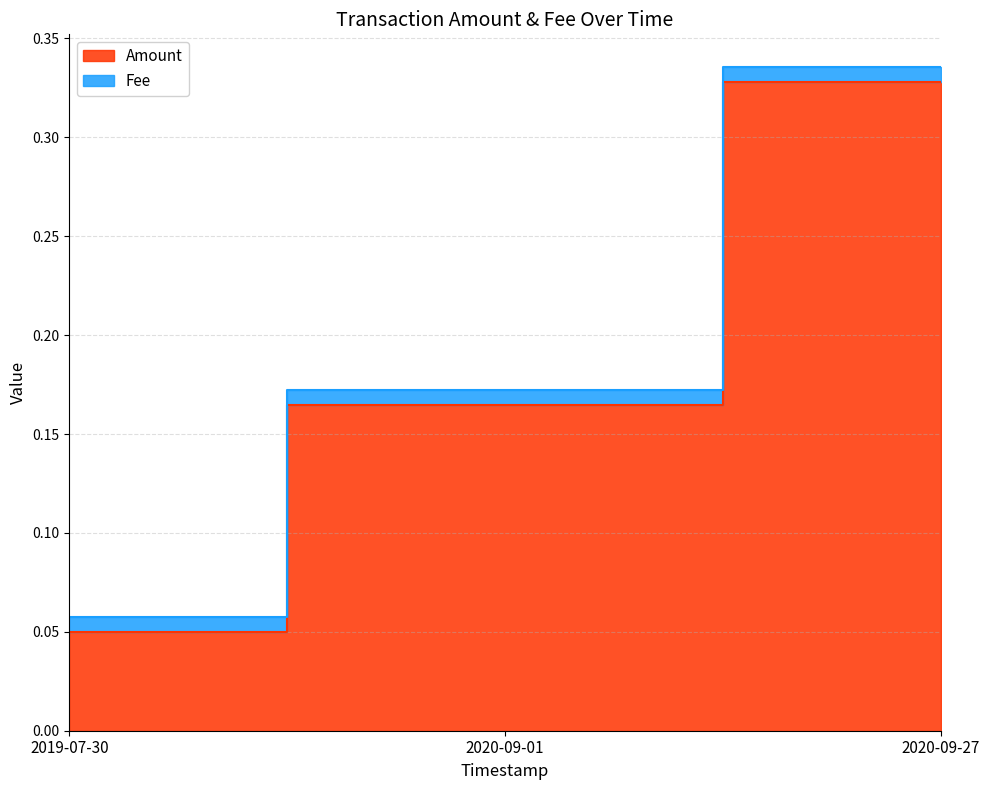

What is the label of the 3rd point from the right?

2019-07-30